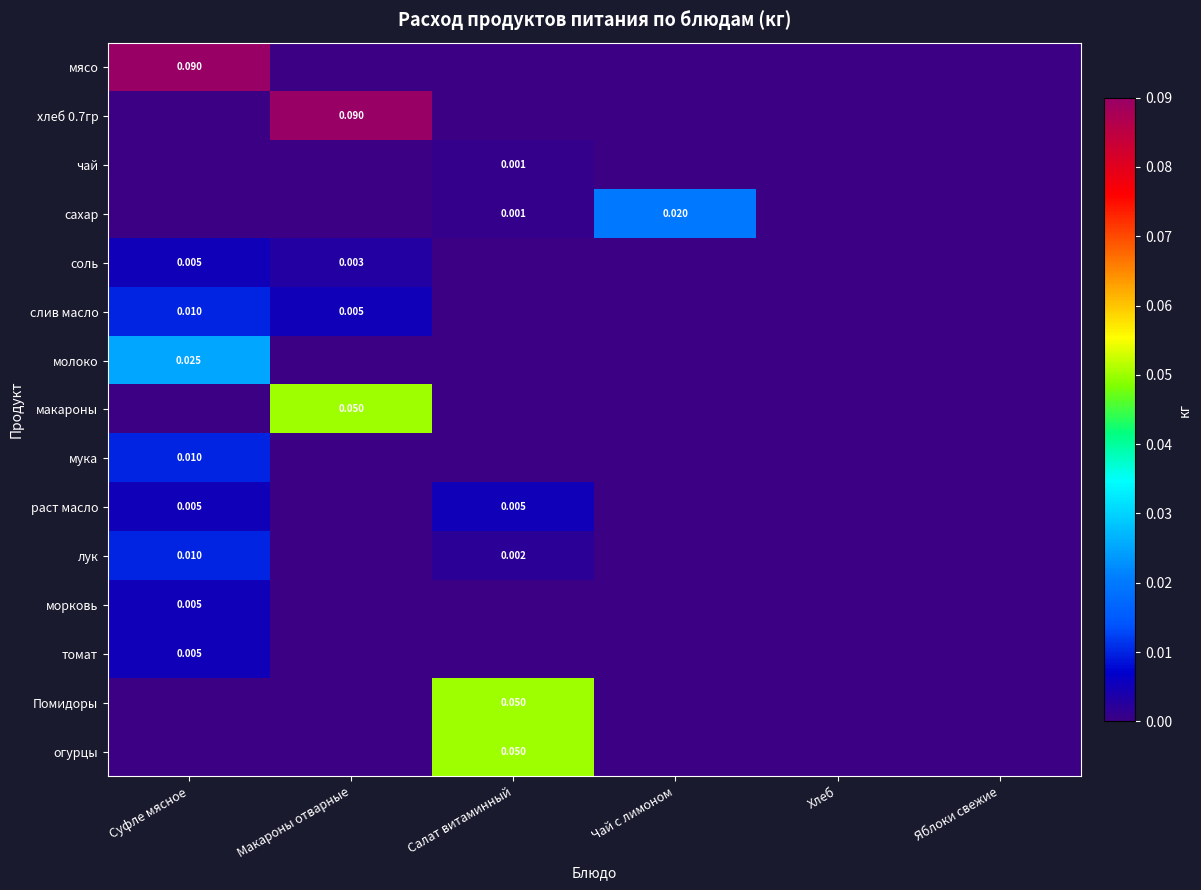

What is the sum of the огурцы values at Салат витаминный and Чай с лимоном?

0.1